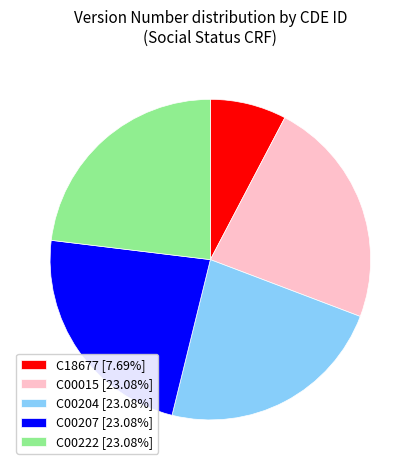

What is the ratio of the value at C00015 [23.08%] to the value at C00207 [23.08%]?

1.0